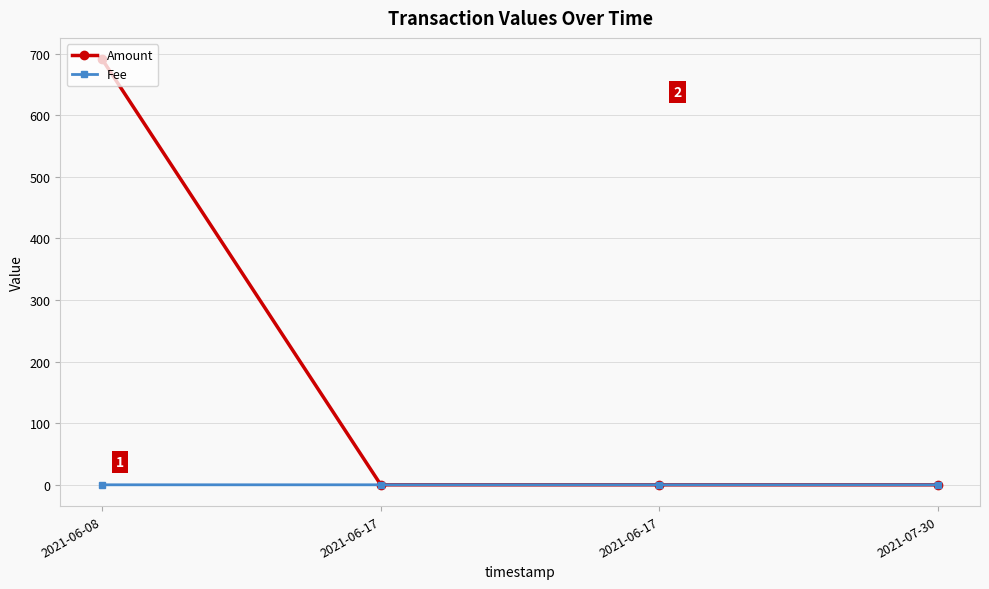

Which category has the highest value in the Amount series?

2021-06-08